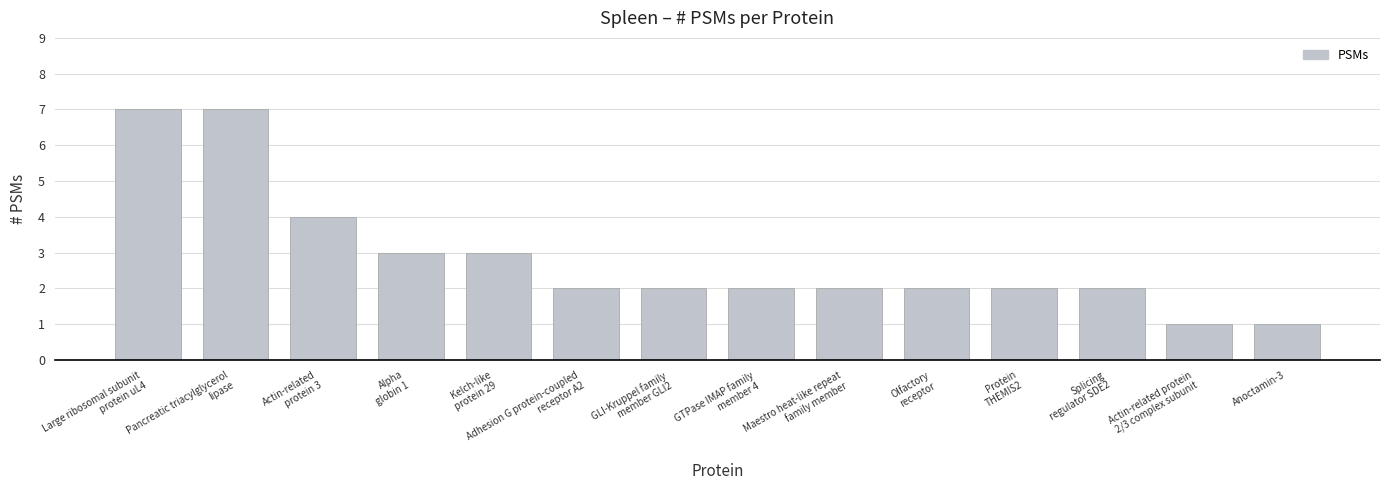

Reading left to right, transcribe all the data shown in this chart.

Large ribosomal subunit
protein uL4=7	Pancreatic triacylglycerol
lipase=7	Actin-related
protein 3=4	Alpha
globin 1=3	Kelch-like
protein 29=3	Adhesion G protein-coupled
receptor A2=2	GLI-Kruppel family
member GLI2=2	GTPase IMAP family
member 4=2	Maestro heat-like repeat
family member=2	Olfactory
receptor=2	Protein
THEMIS2=2	Splicing
regulator SDE2=2	Actin-related protein
2/3 complex subunit=1	Anoctamin-3=1